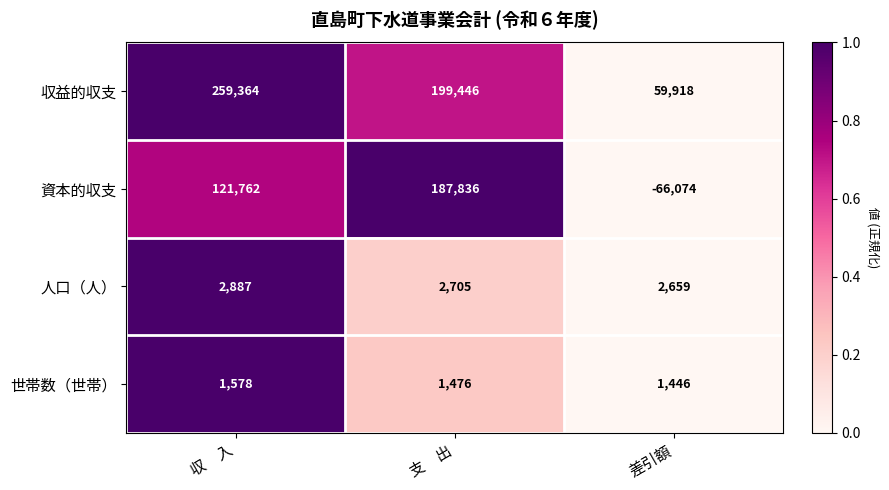

What is the sum of the 収益的収支 values at 差引額 and 収　入?

319282